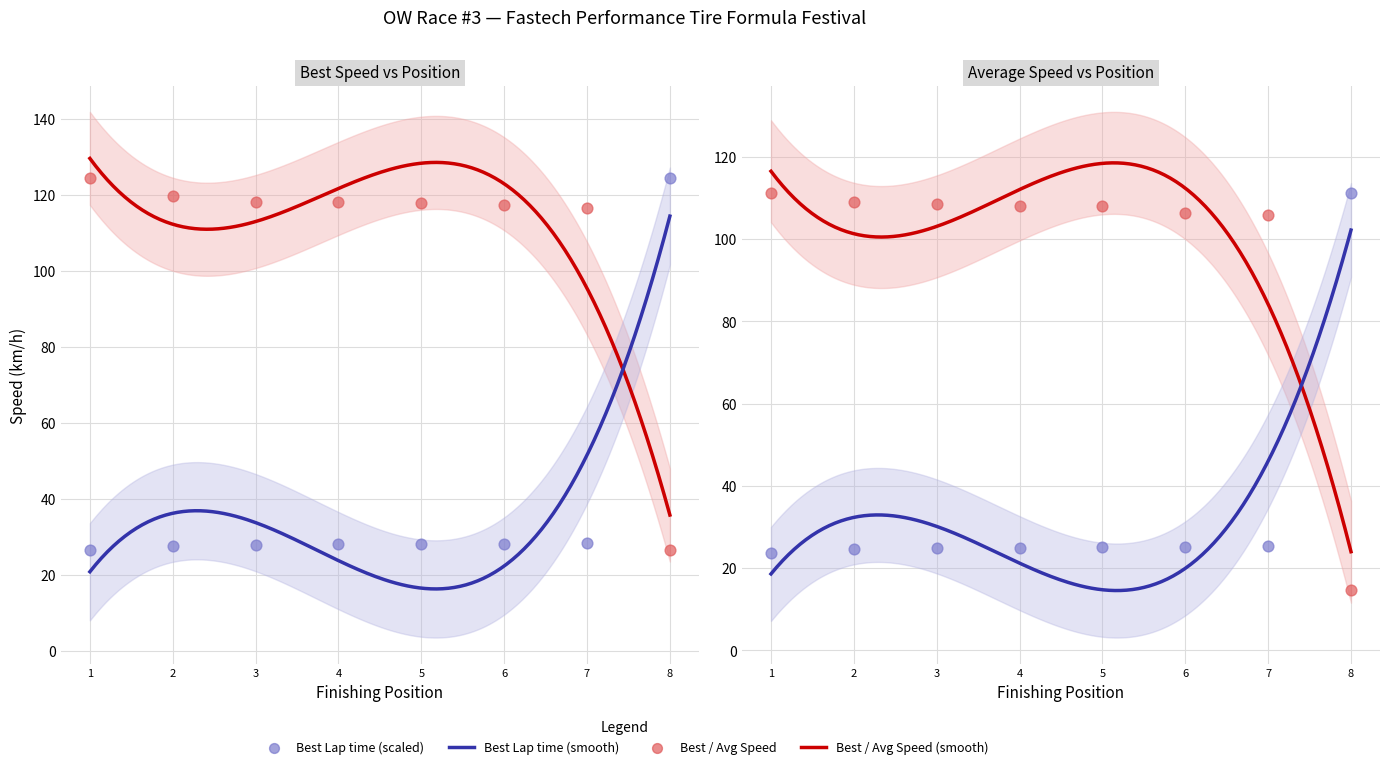

At how many categories does at least one series exceed 30?

8